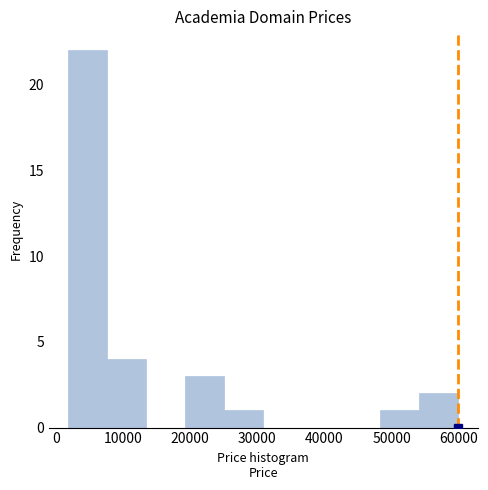

What is the height of the bar covering 54000 to 60000 on the x-axis? Neither the bar edges nor the heights are printed on the chart, so give them approximately, as read against the axes.

2